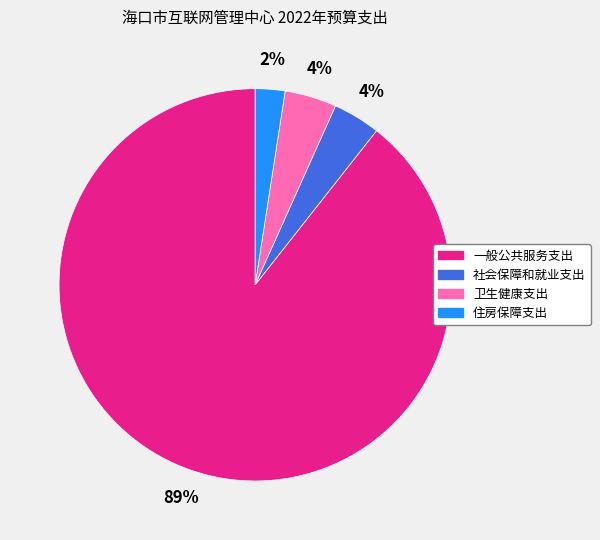

To the nearest percent, what is the combined percentage of 一般公共服务支出 and 卫生健康支出?

94%